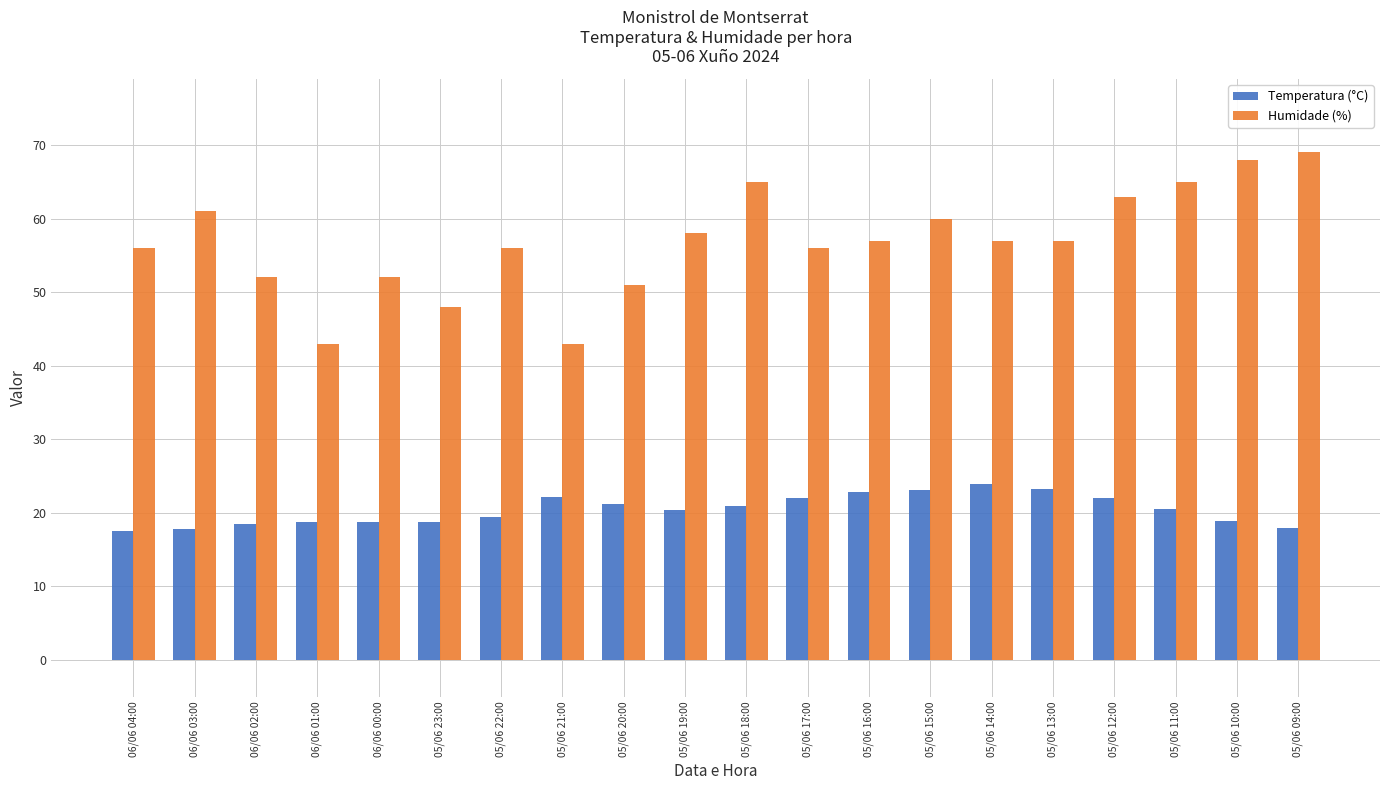

How many bars are there in total?

40